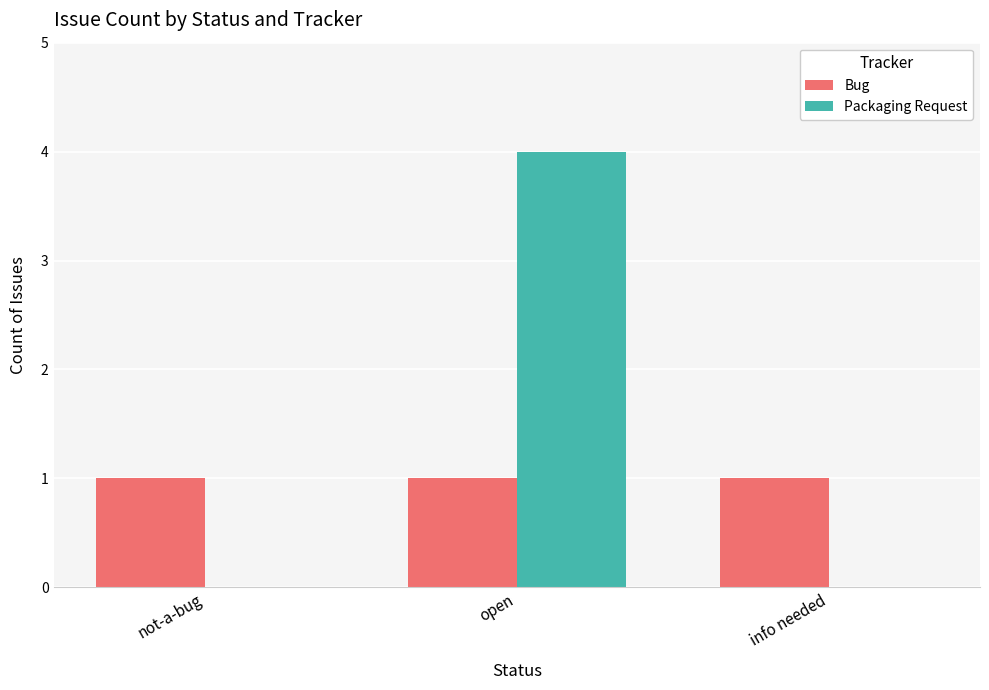

Reading left to right, what are all the values shown in this chart?

Bug: 1	1	1
Packaging Request: 0	4	0